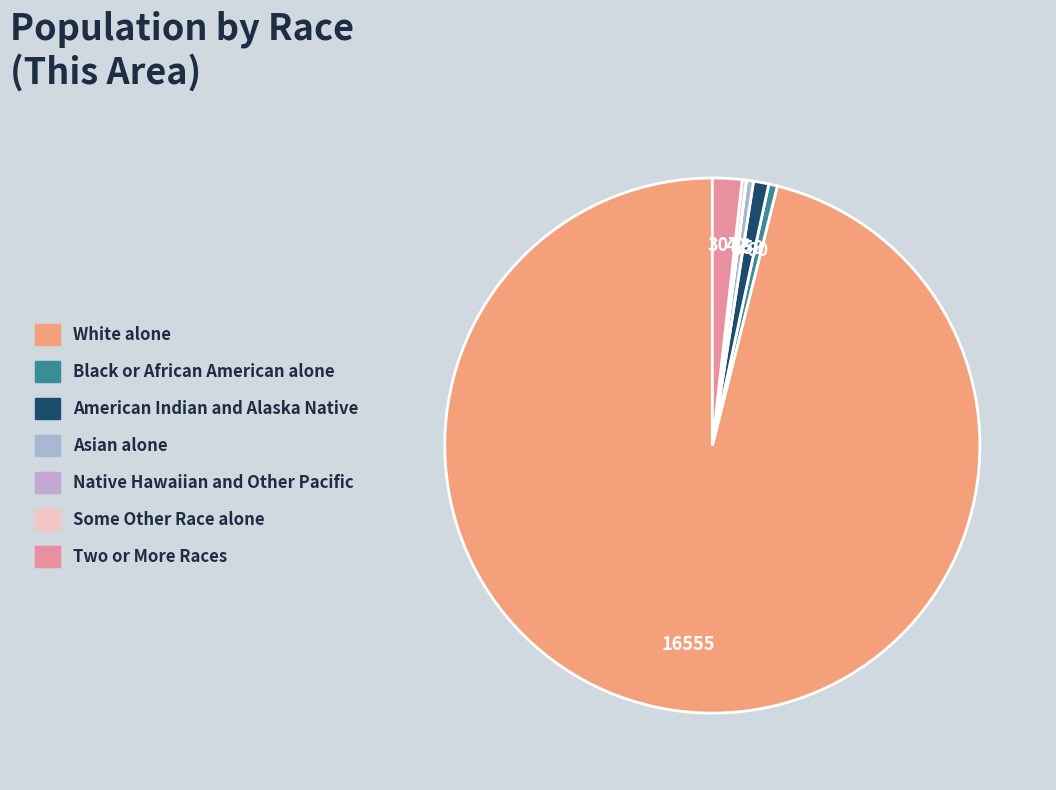

Rank the categories by value from lowest to highest.

Native Hawaiian and Other Pacific, Some Other Race alone, Asian alone, Black or African American alone, American Indian and Alaska Native, Two or More Races, White alone